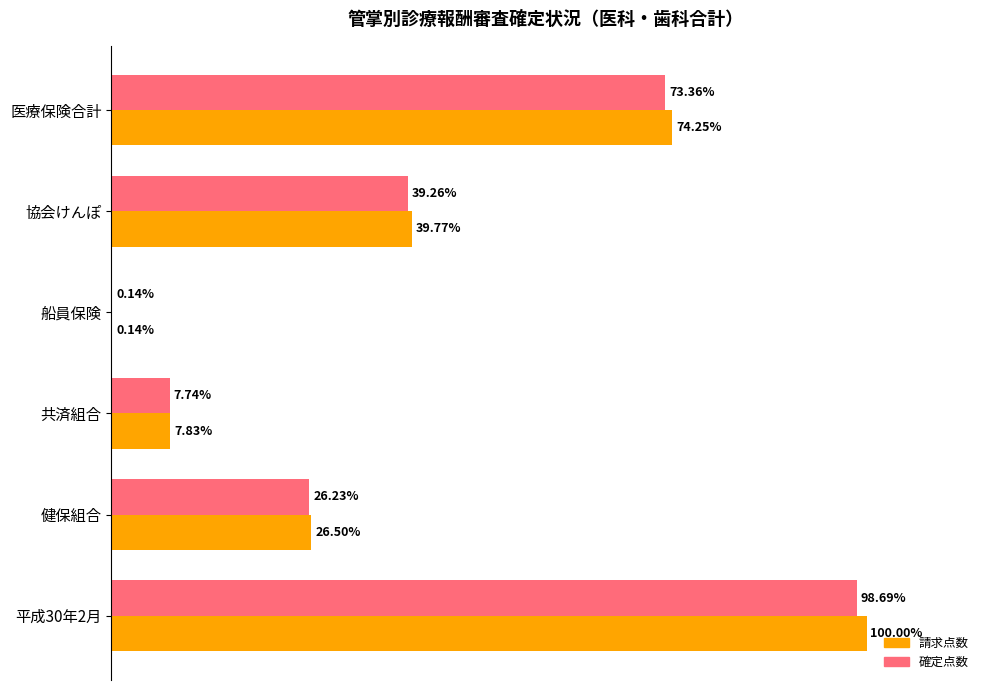

Where is 確定点数 nearest to the value 49?

協会けんぽ